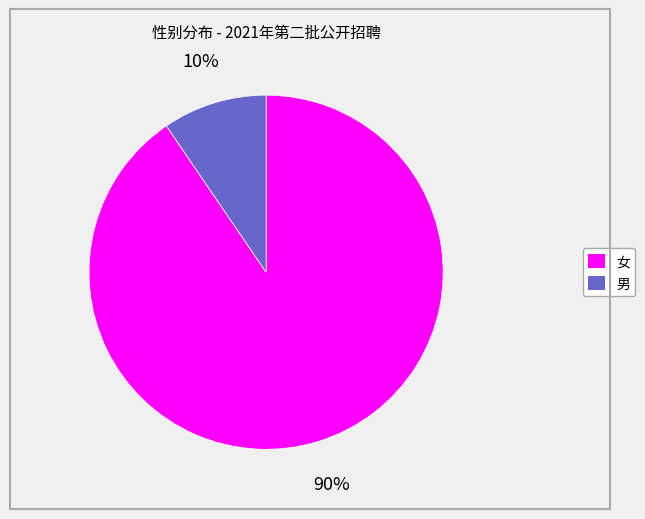

Do 男 and 女 together represent more than half of the pie?

Yes